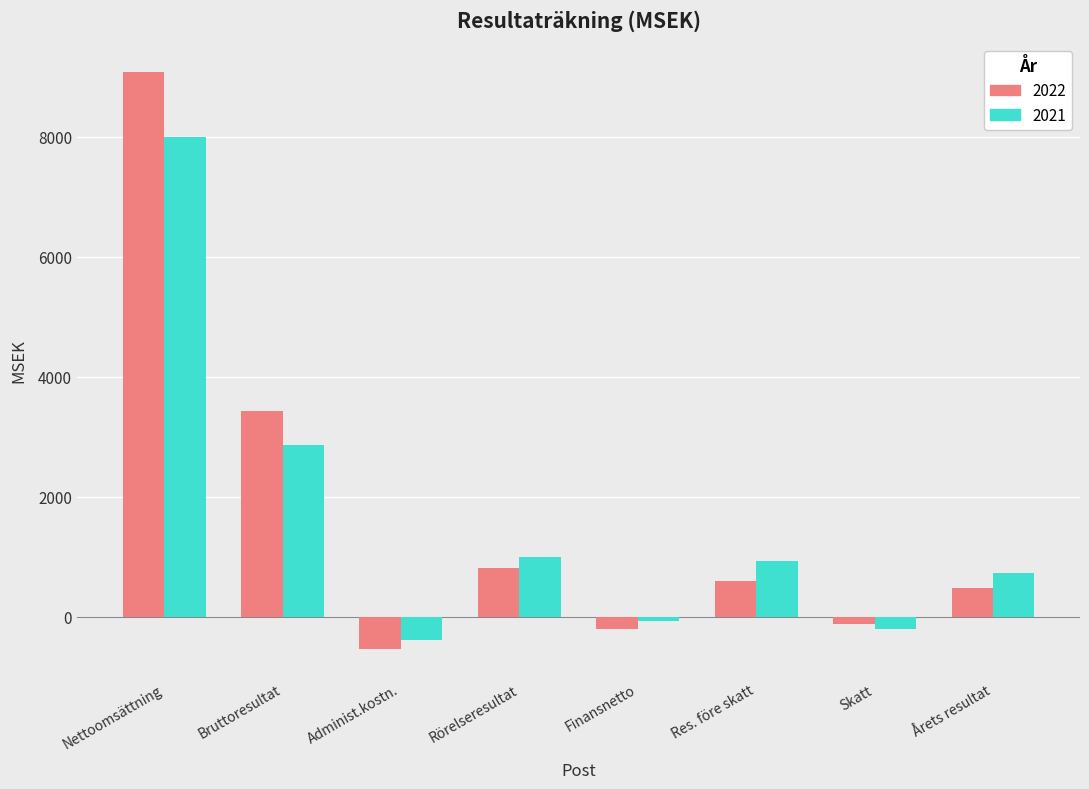

How many values in 2022 are above zero?

5